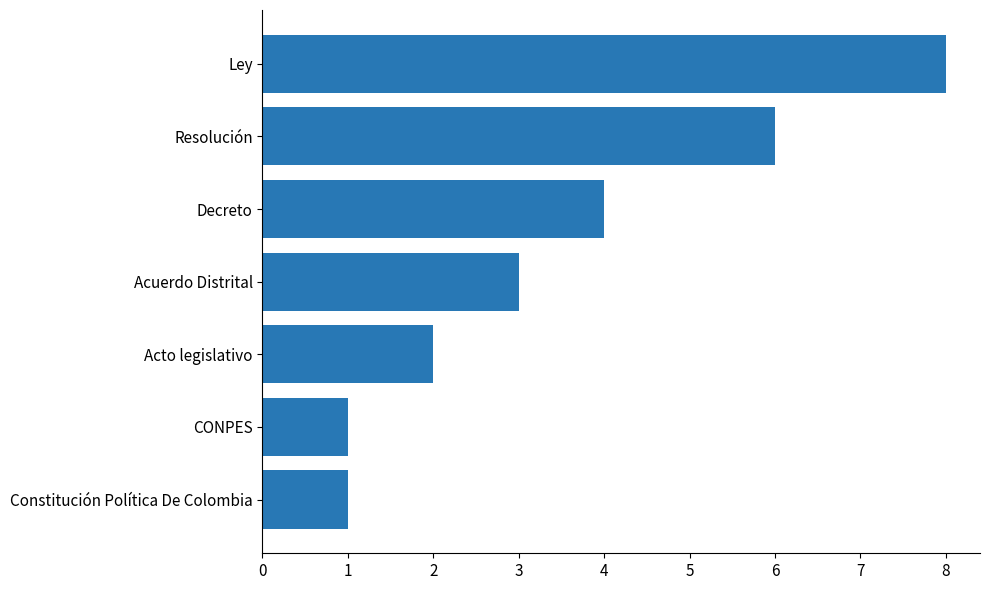

How many bars are there in total?

7